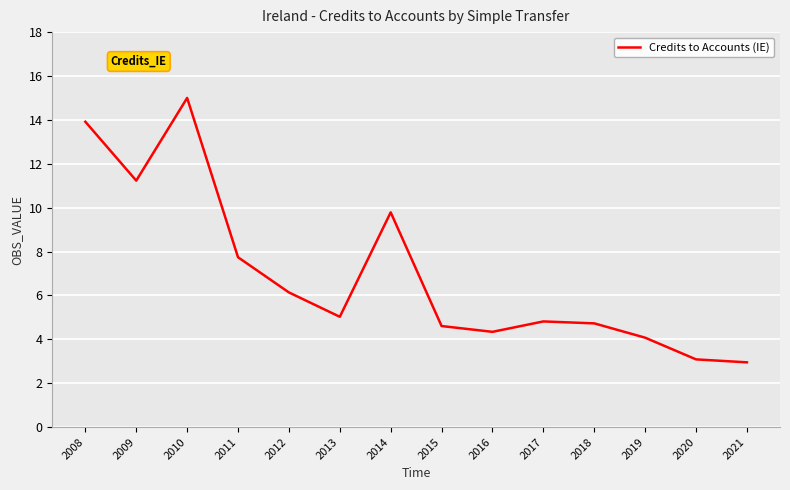

Read the value at 2021.

3.0